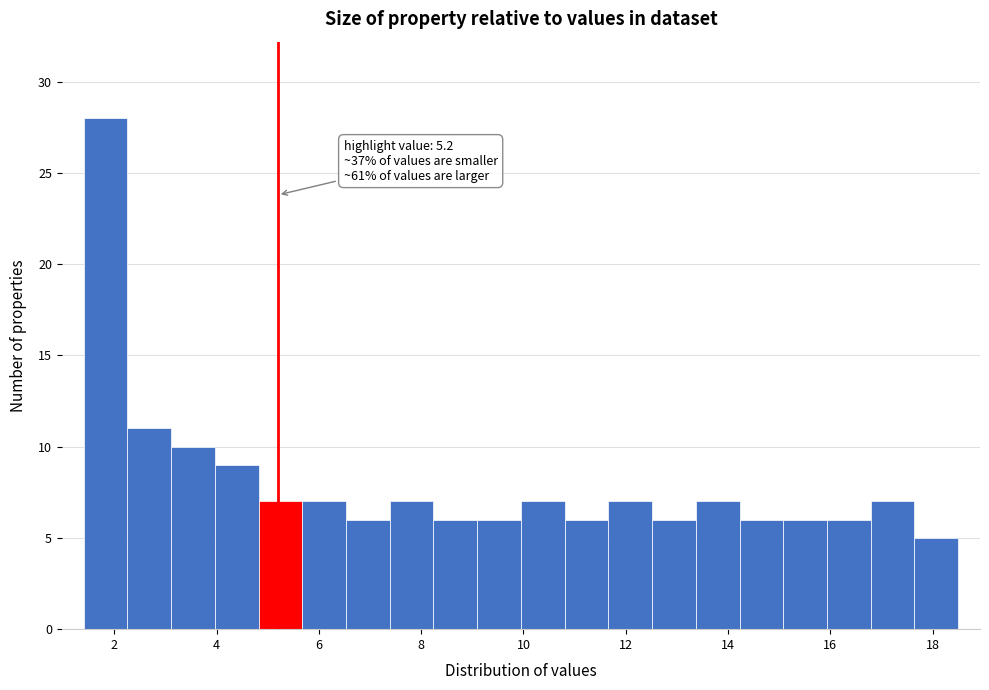

Which range on the x-axis has the tallest bar?

1.4 to 2.2